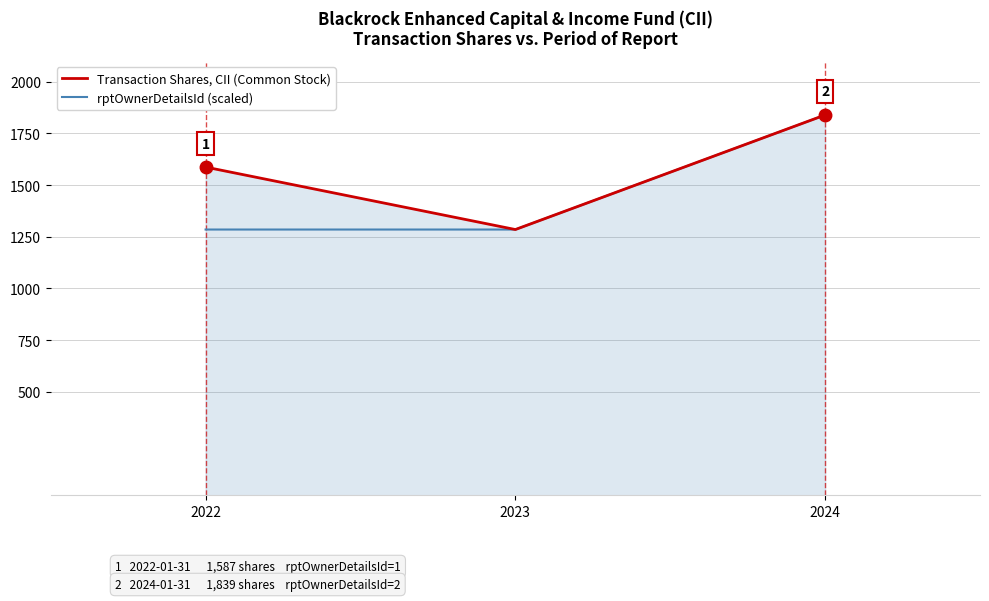

Count the number of categories in the chart.

3